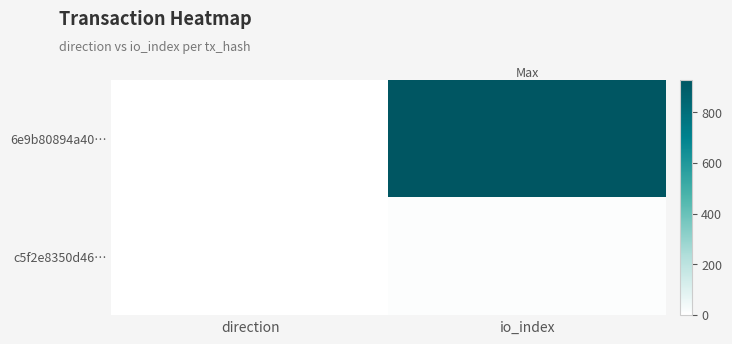

At how many categories does at least one series exceed 18?

1